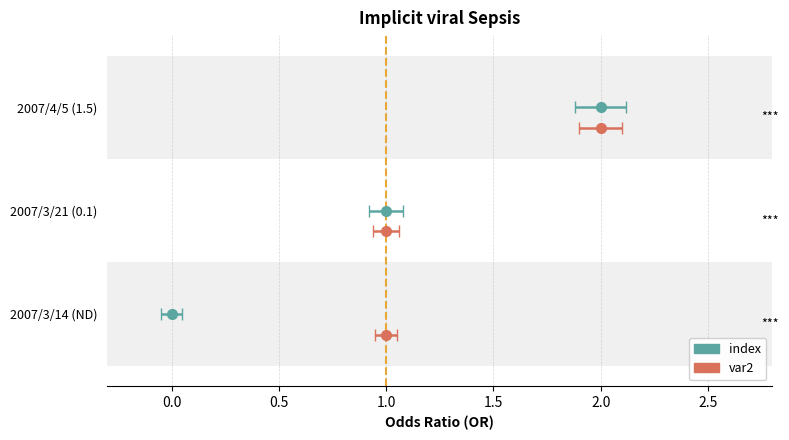

Is it true that index equals 2 at 2007/3/21 (0.1)?

False